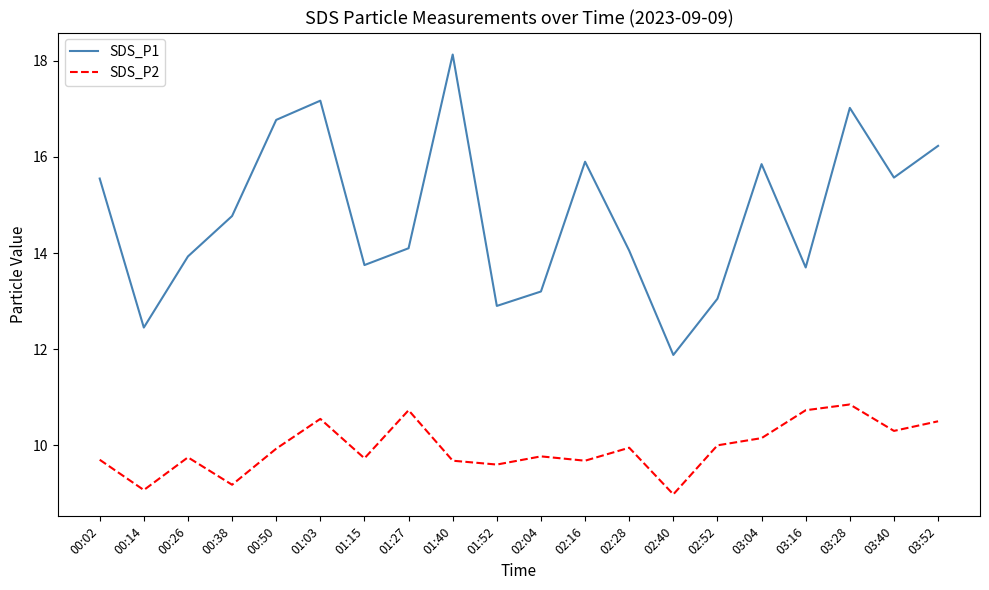

Between 00:38 and 01:40, which series saw the biggest shift?

SDS_P1